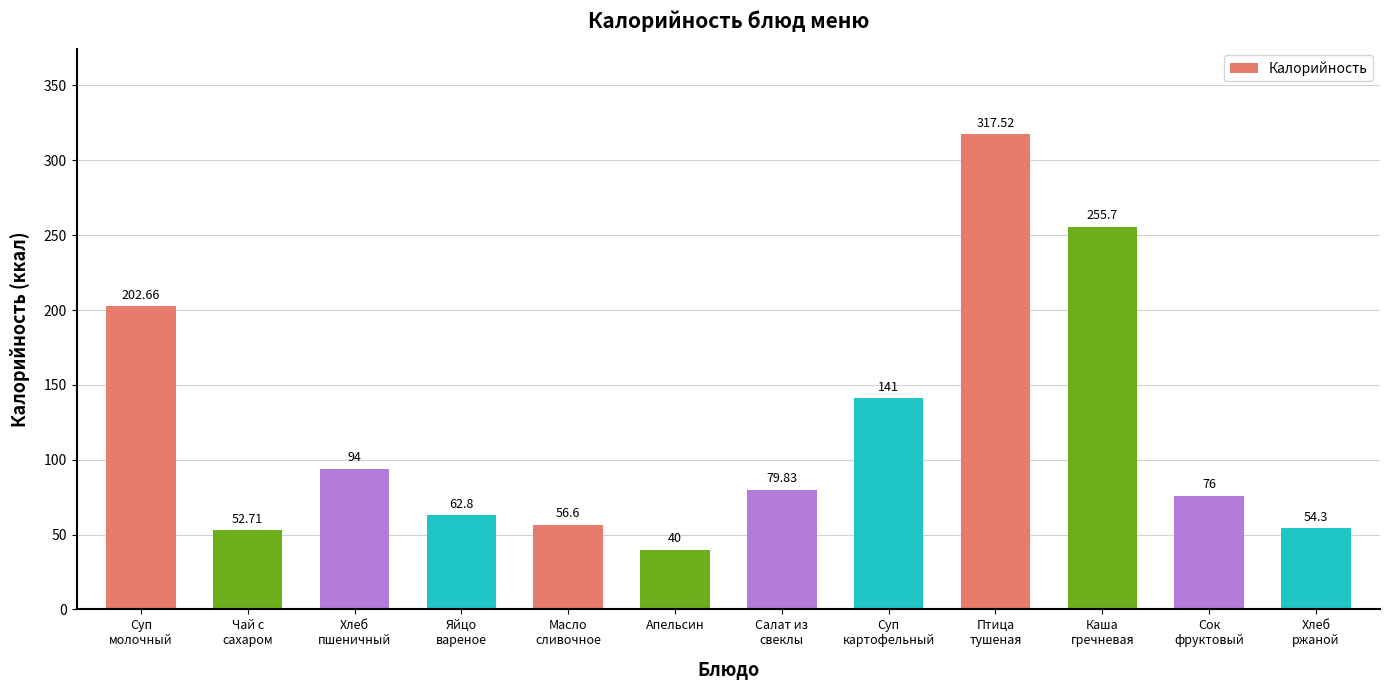

The chart shows a value of 62.8 at Яйцо
вареное. True or false?

True